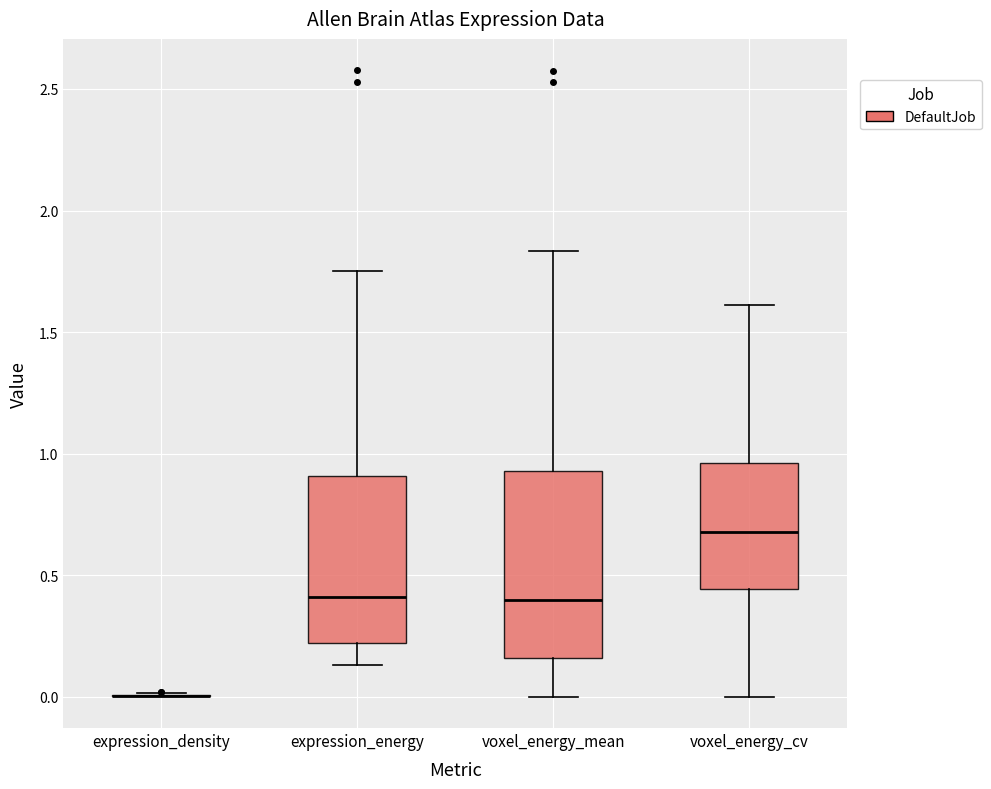

Reading left to right, read every box against the y-axis: the position of its median line, the range the box covers, and the ends of its whiskers. The values are not printed on the chart, so give them approximately, as read against the axis.

expression_density: box collapsed to a line at 0.00, whiskers 0.00 to 0.00
expression_energy: median 0.40, box 0.20 to 0.90, whiskers 0.15 to 1.75
voxel_energy_mean: median 0.40, box 0.15 to 0.95, whiskers 0.00 to 1.85
voxel_energy_cv: median 0.70, box 0.45 to 0.95, whiskers 0.00 to 1.60